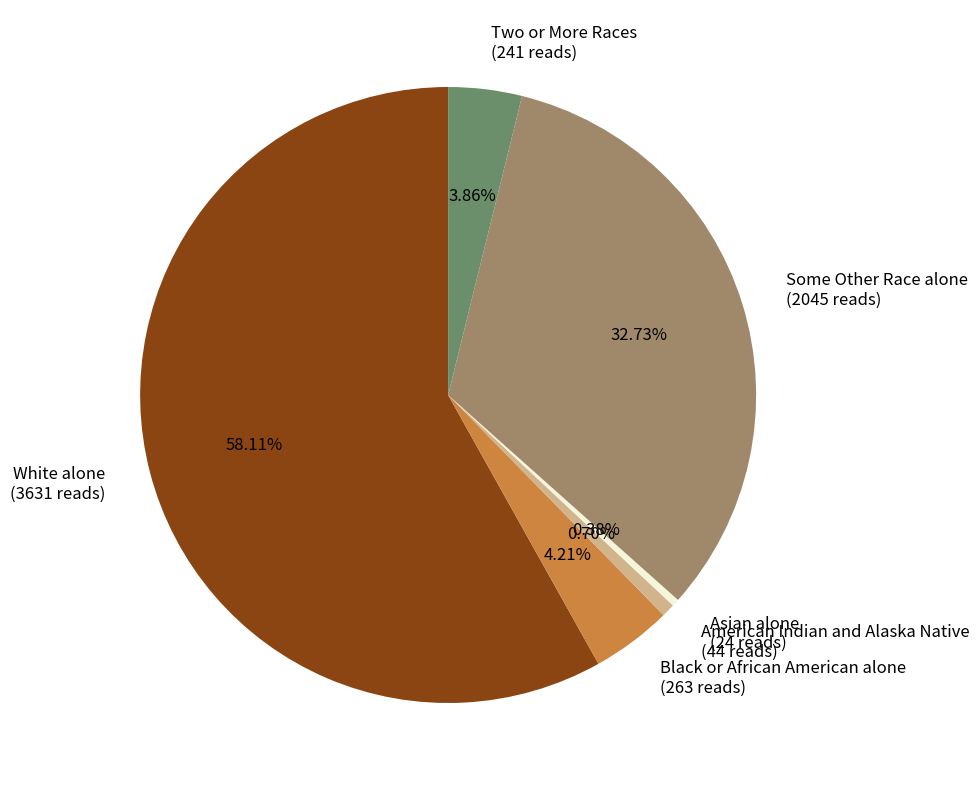

Combined, what portion of the pie is Black or African American alone and White alone?

62.3%